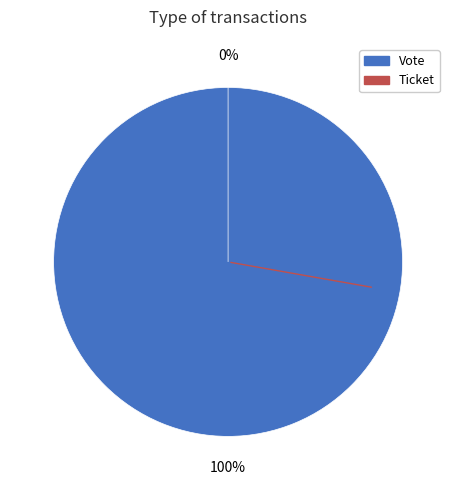

Which slice is the largest?

Vote